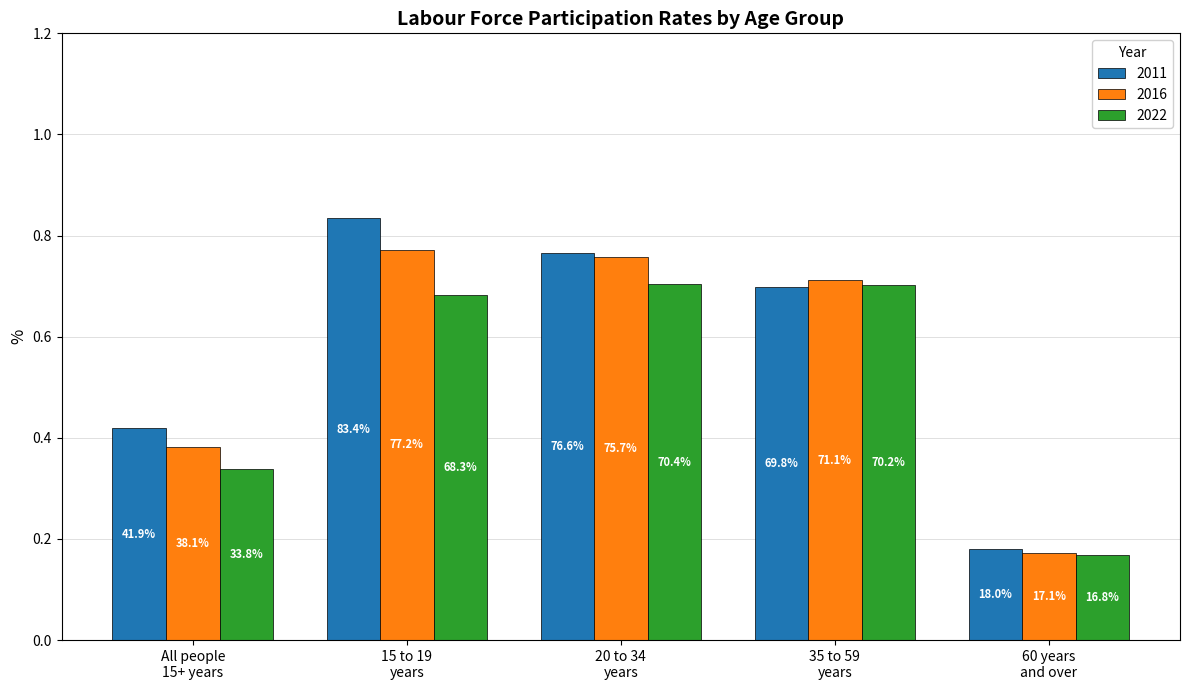

What is the label of the 4th bar from the left?

35 to 59
years